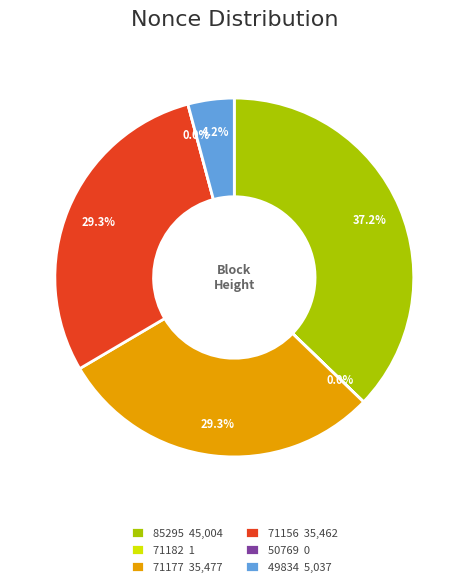

Which category has the smallest portion of the pie?

50769